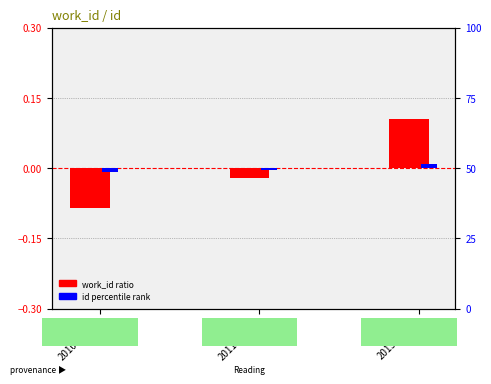

Count the id percentile values in the range 0 to 1.

1